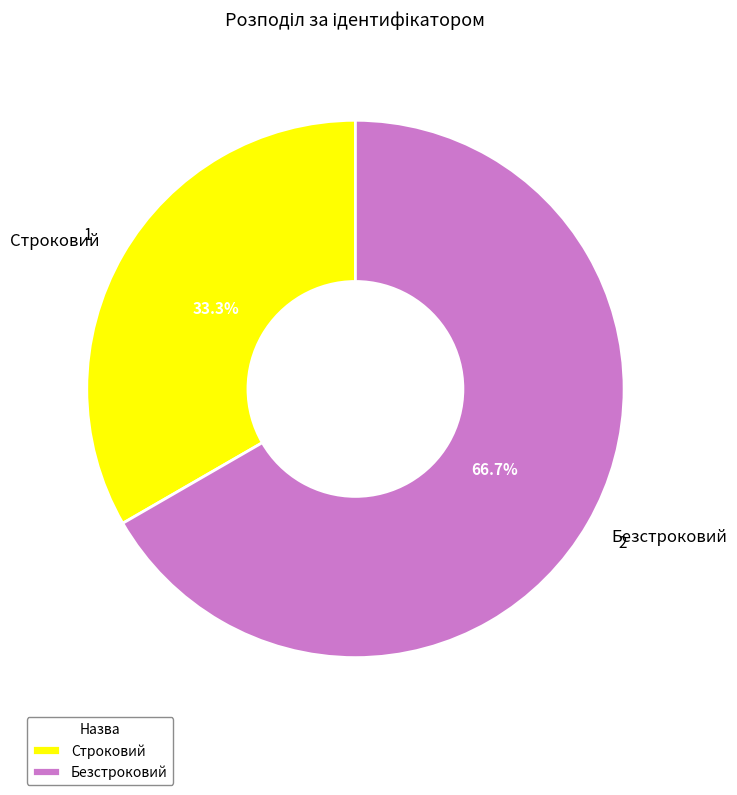

Between Строковий and Безстроковий, which is larger?

Безстроковий